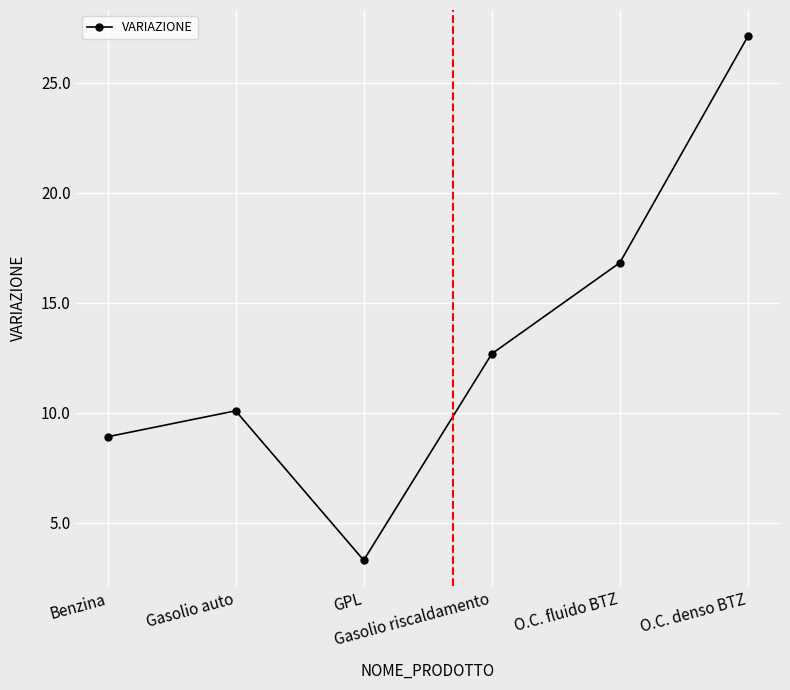

What is the difference between the maximum and minimum values?

23.8